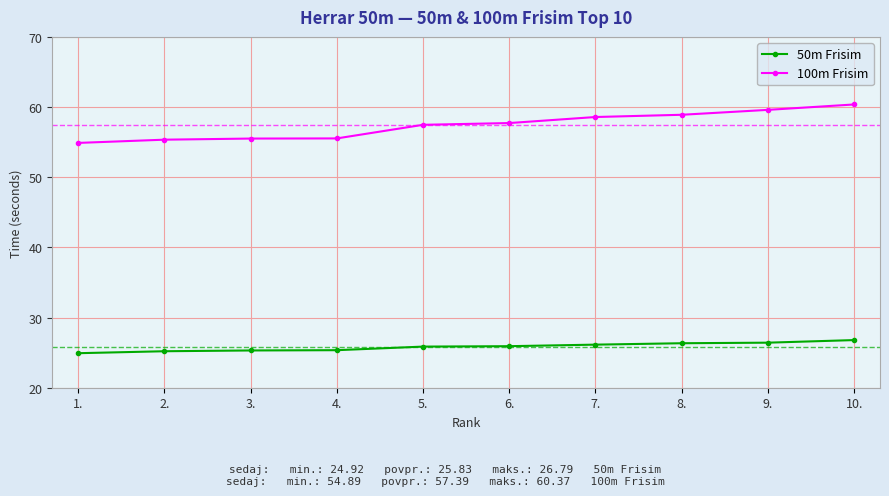

True or false: 50m Frisim has a value of 42.7 at 3..

False